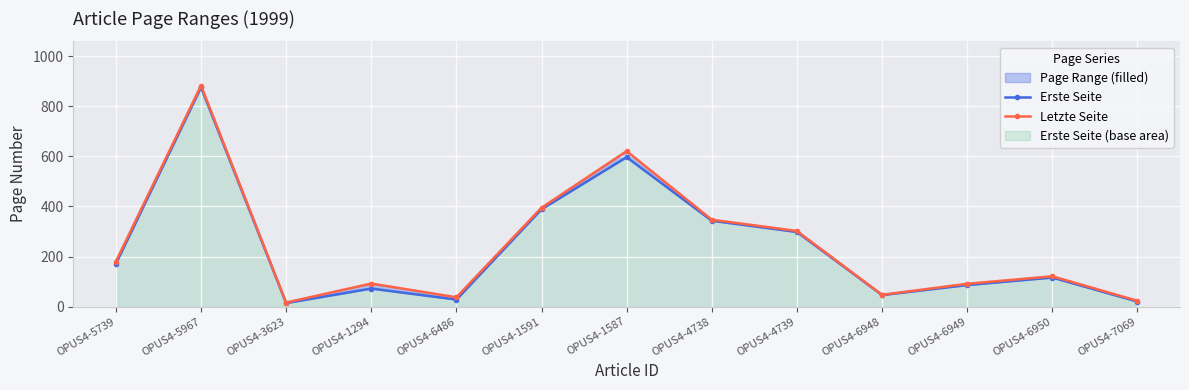

What is the difference between the highest and lowest values at OPUS4-5967?

7